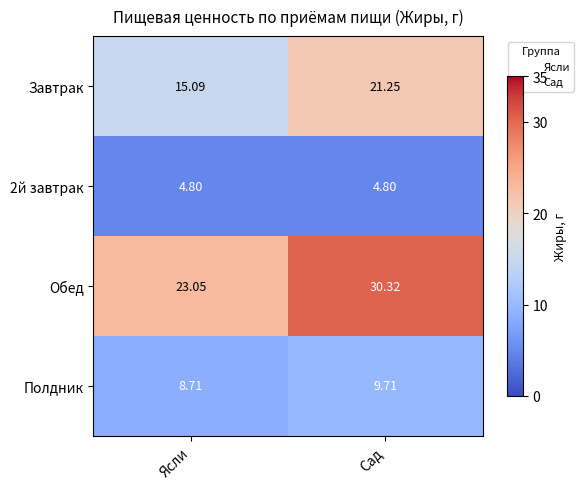

Count the Полдник values in the range 8 to 9.

1